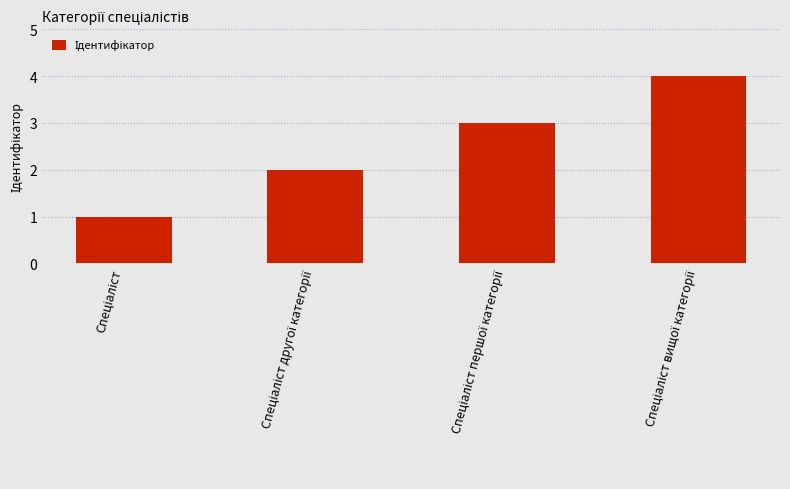

What is the greatest value displayed?

4